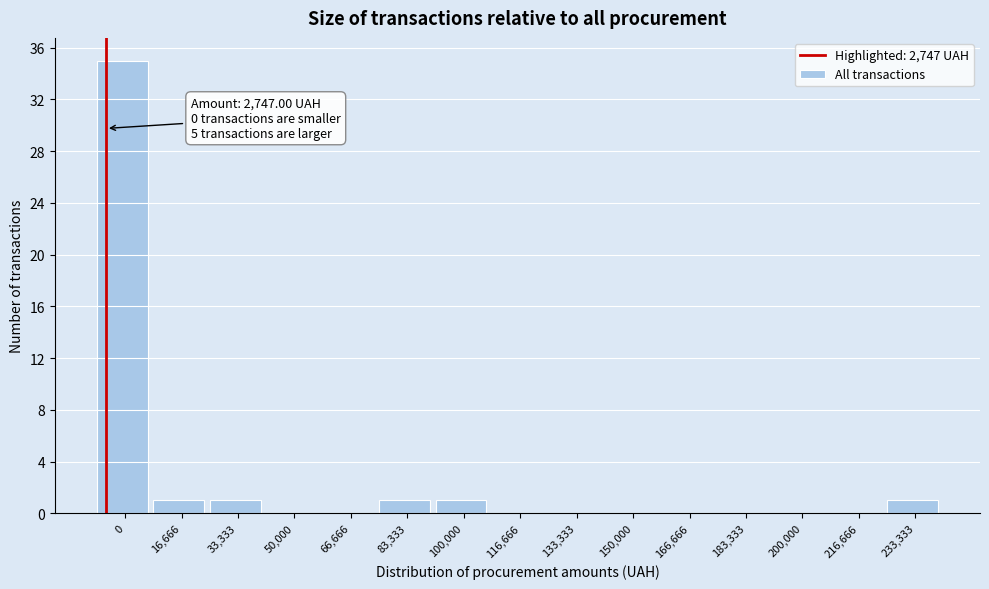

Reading left to right, list all the values displayed in this chart.

0=35	16,666=1	33,333=1	50,000=0	66,666=0	83,333=1	100,000=1	116,666=0	133,333=0	150,000=0	166,666=0	183,333=0	200,000=0	216,666=0	233,333=1